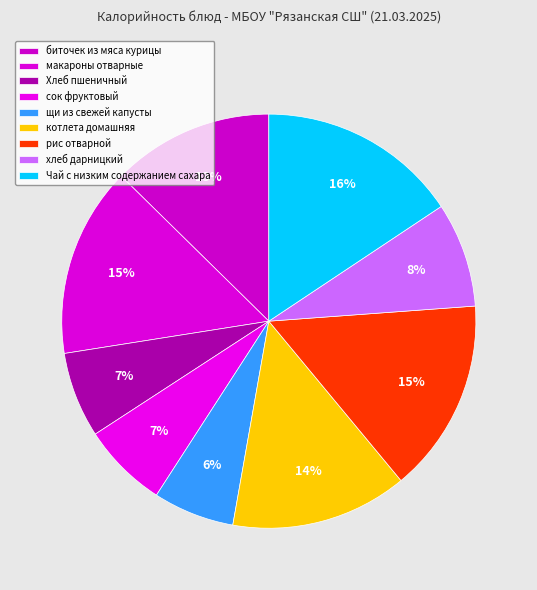

What percentage is the щи из свежей капусты slice, to the nearest percent?

6%